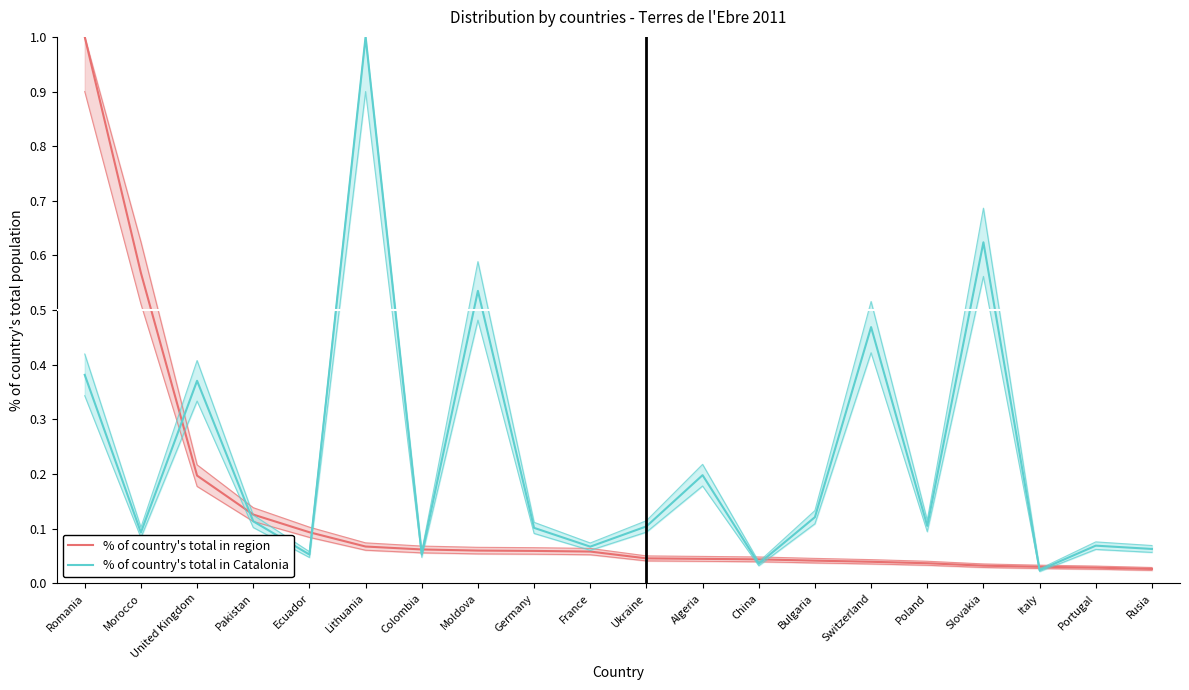

What are all the series names shown in the legend?

% of country's total in region, % of country's total in Catalonia